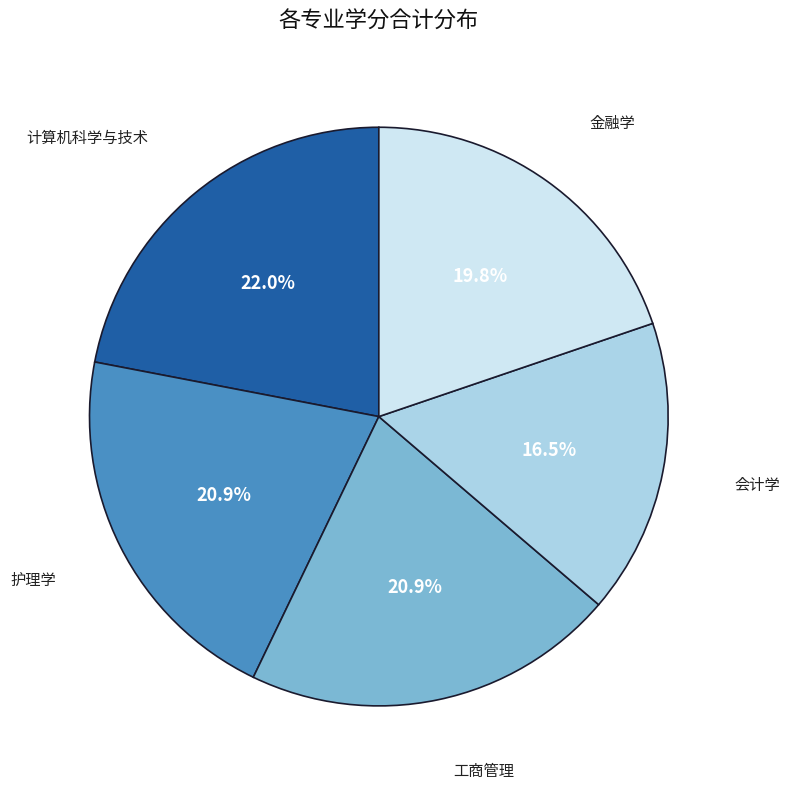

Does any single category account for the majority?

No